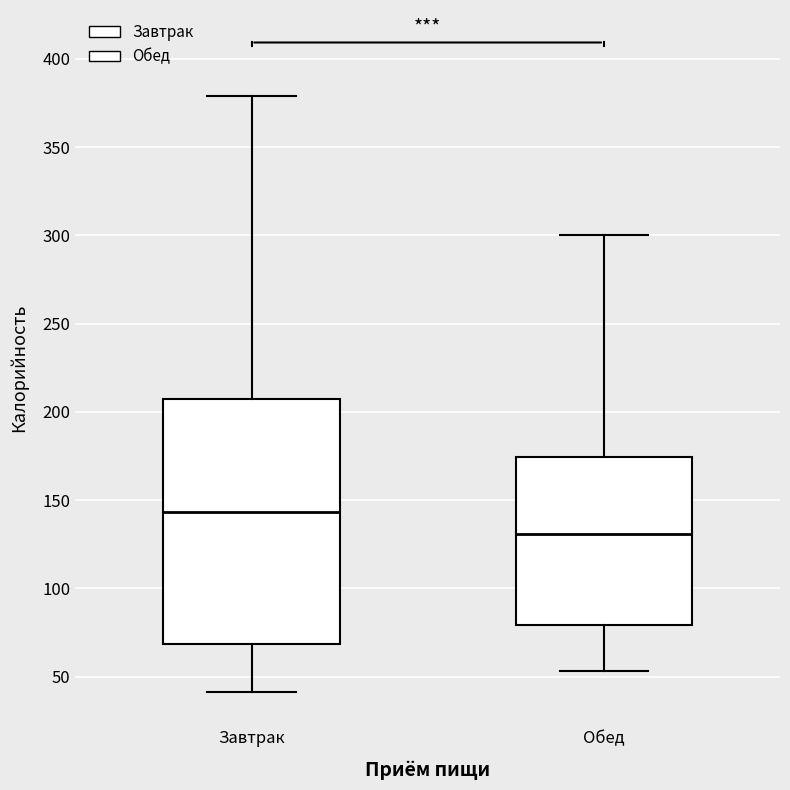

Where does the upper whisker of the box for Завтрак end on the y-axis? The values are not printed on the chart, so give them approximately, as read against the axis.

380